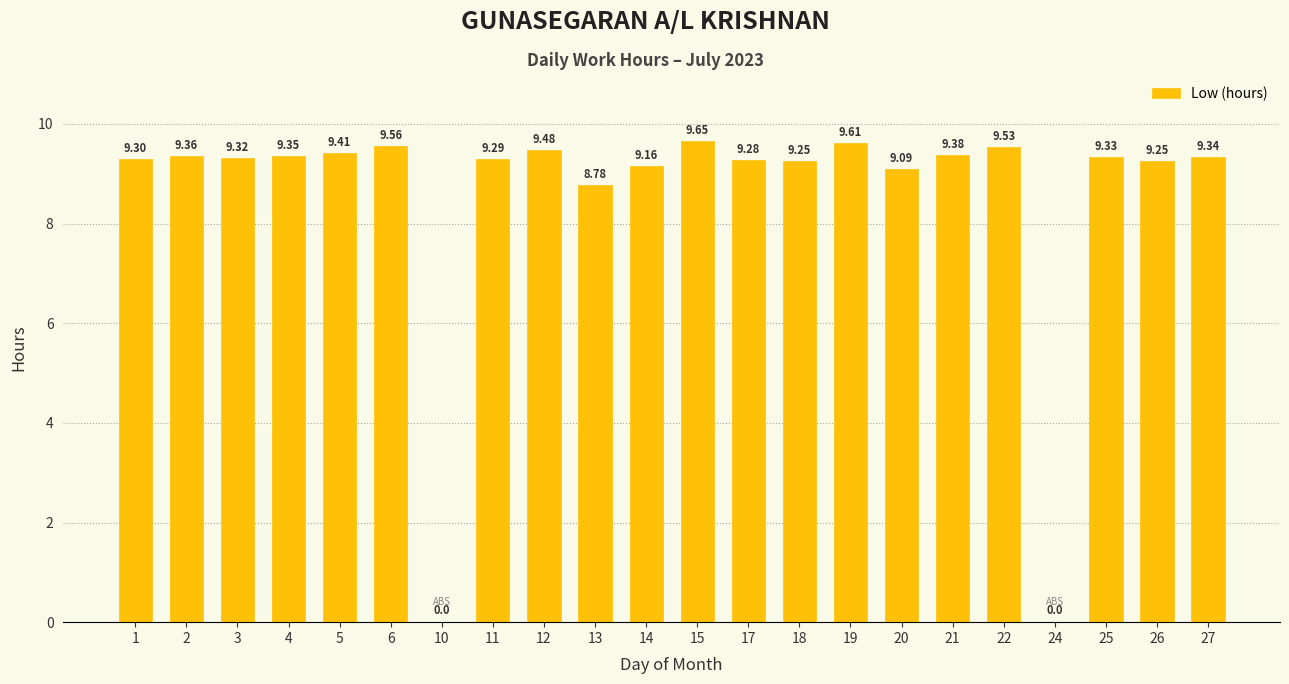

What is the sum of the values at 11 and 1?

18.6